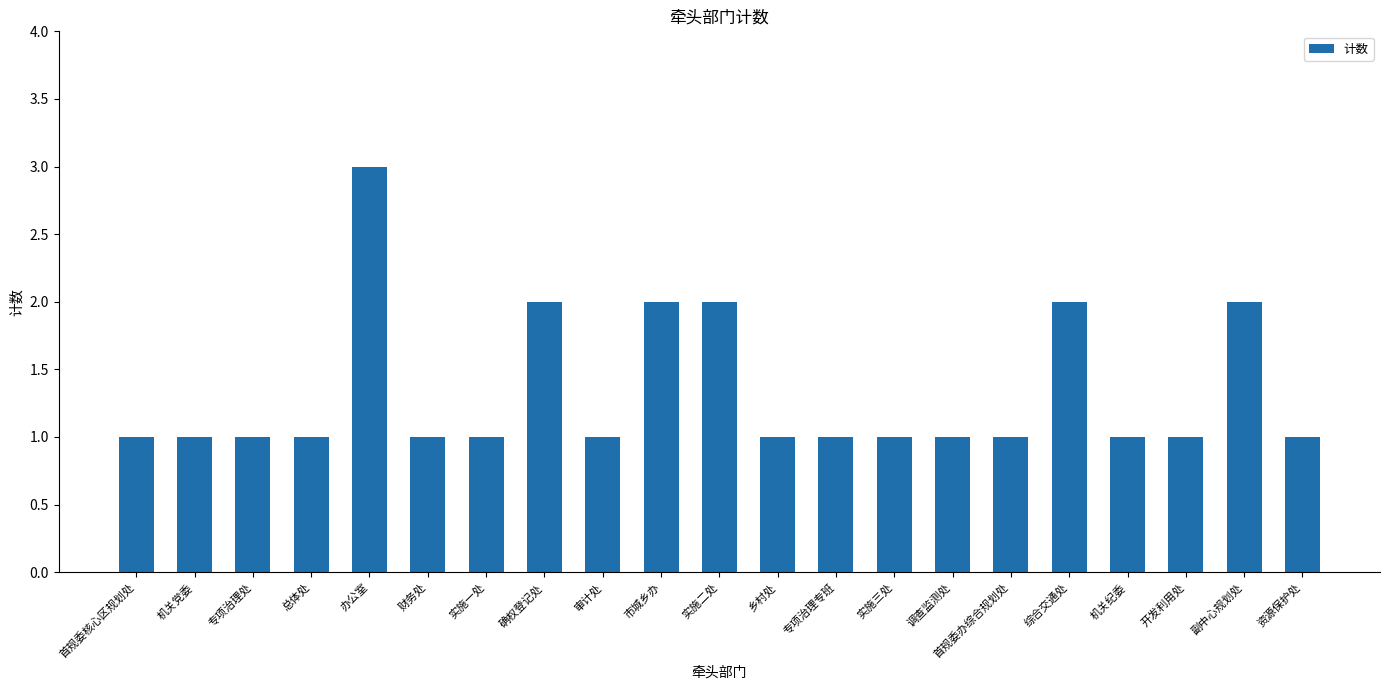

What is the difference between the values at 副中心规划处 and 总体处?

1